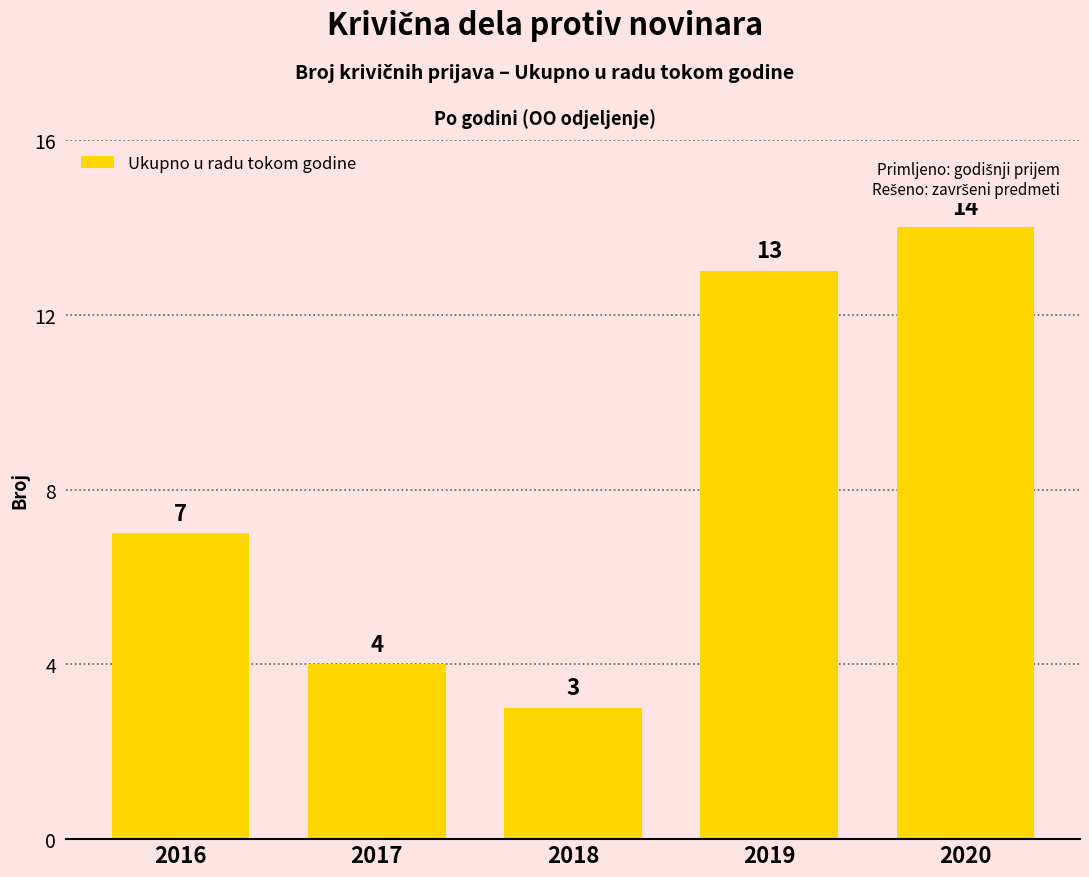

Reading left to right, extract all data points from this chart.

7	4	3	13	14